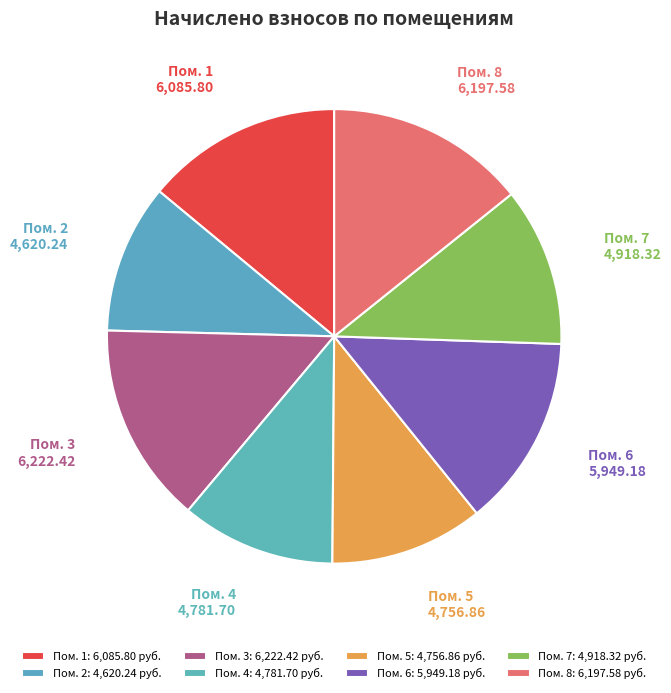

Is there a majority slice in this chart?

No